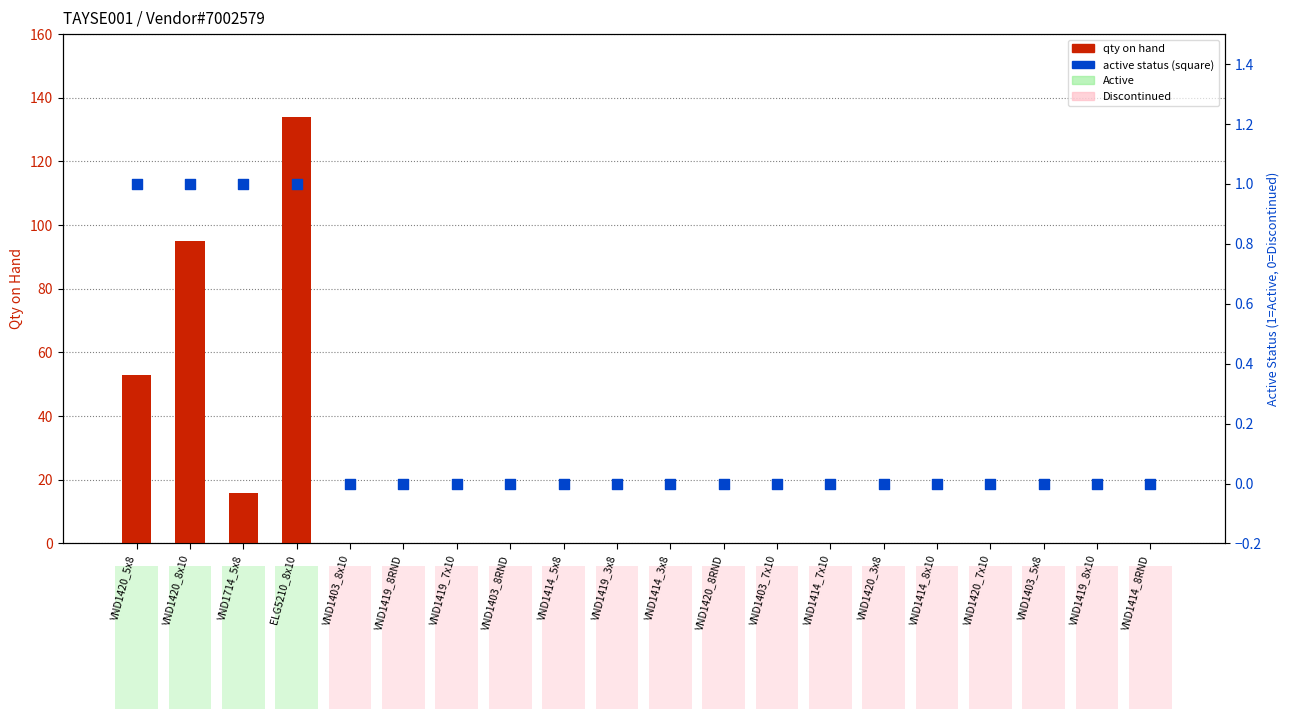

At how many categories does at least one series exceed 92?

2